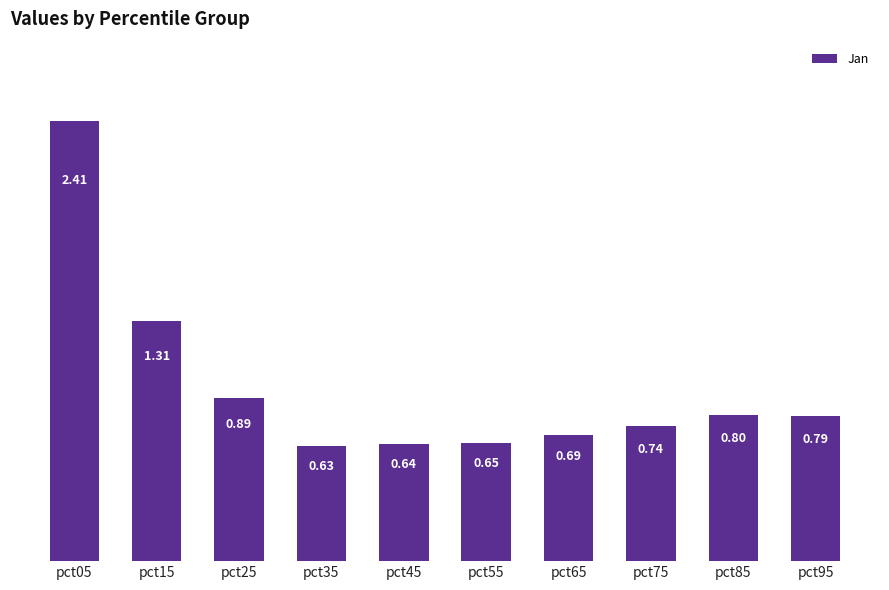

What is the value of the 10th bar from the left?

0.8